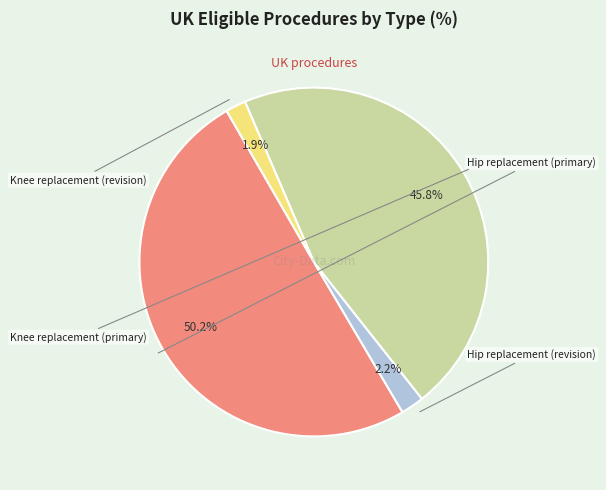

Rank the categories by value from highest to lowest.

Hip replacement (primary), Knee replacement (primary), Hip replacement (revision), Knee replacement (revision)